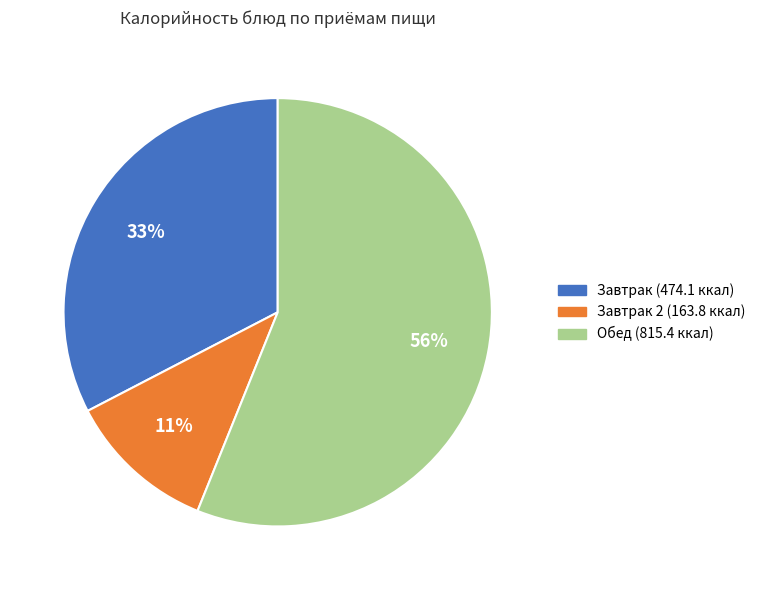

To the nearest percent, what is the average slice percentage?

33%